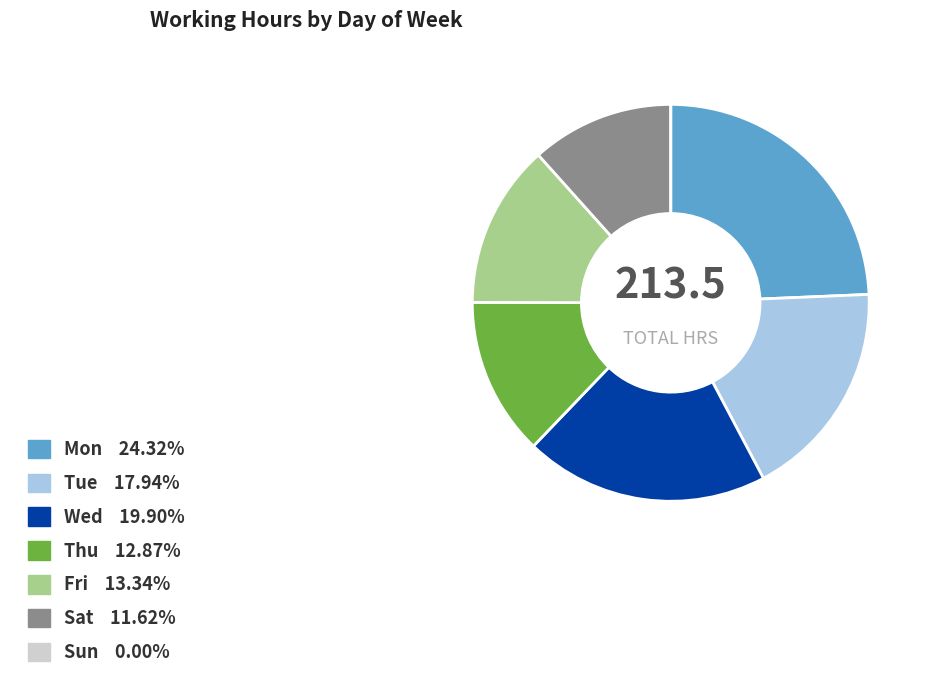

Do Tue and Fri together represent more than half of the pie?

No